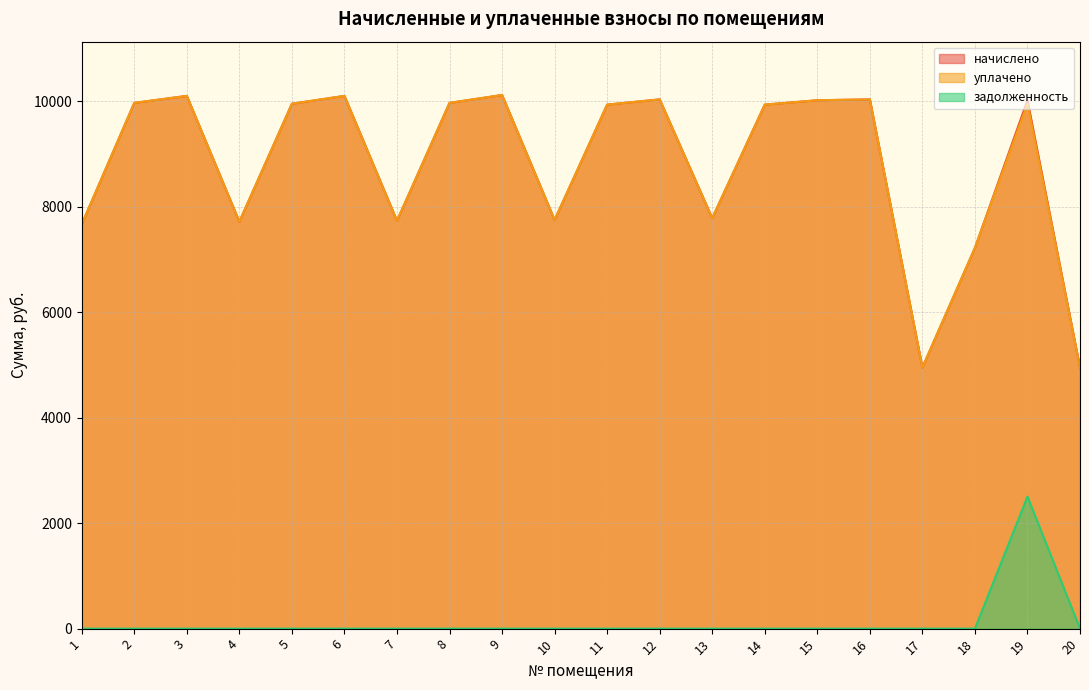

The value of начислено at 14 is 15895.3. True or false?

False